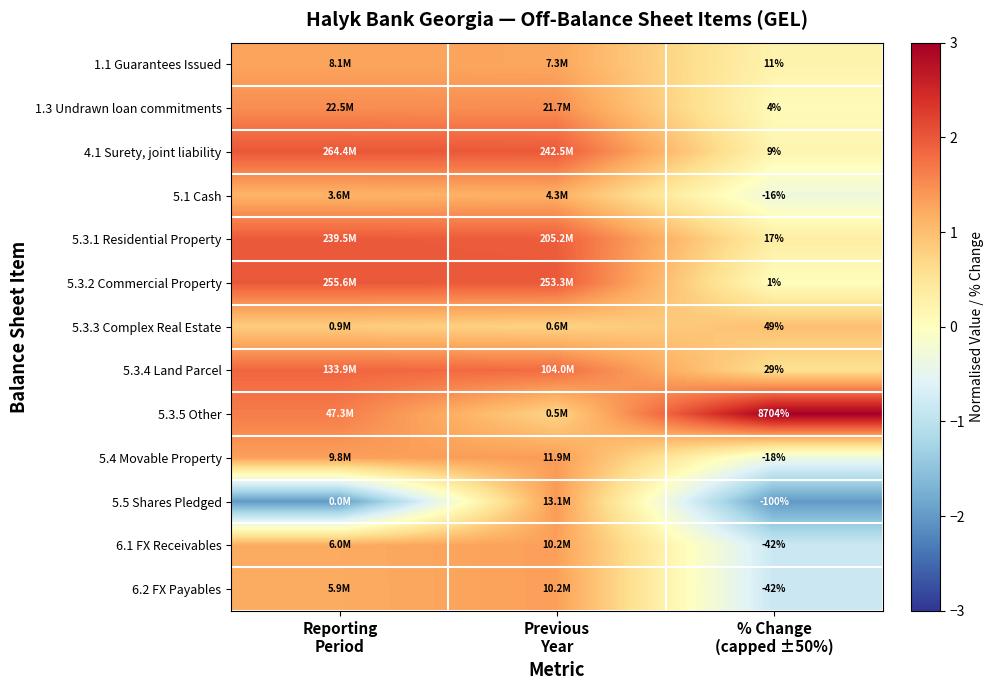

Is it true that 1.1 Guarantees Issued equals 1.3 at Previous Year?

True